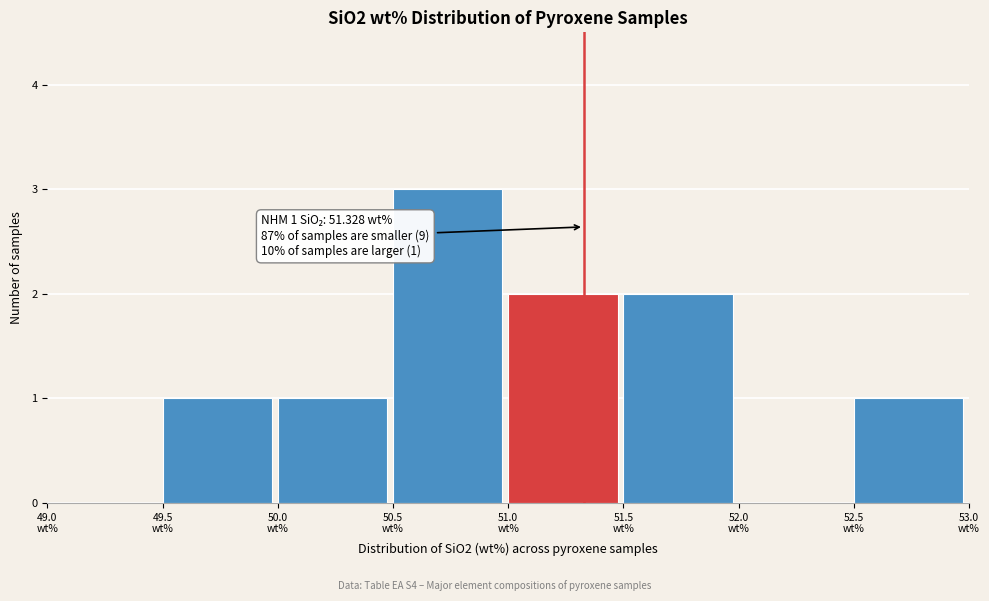

Over which range of the x-axis is the bar tallest?

50.5 to 51.0